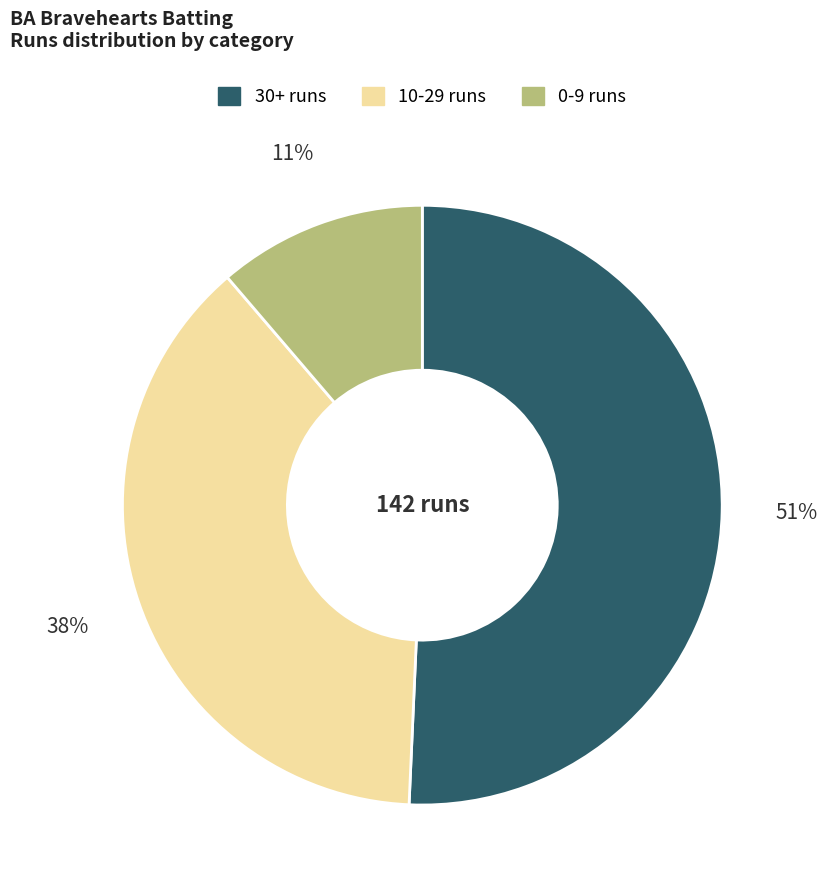

What is the ratio of the value at 0-9 runs to the value at 10-29 runs?

0.3